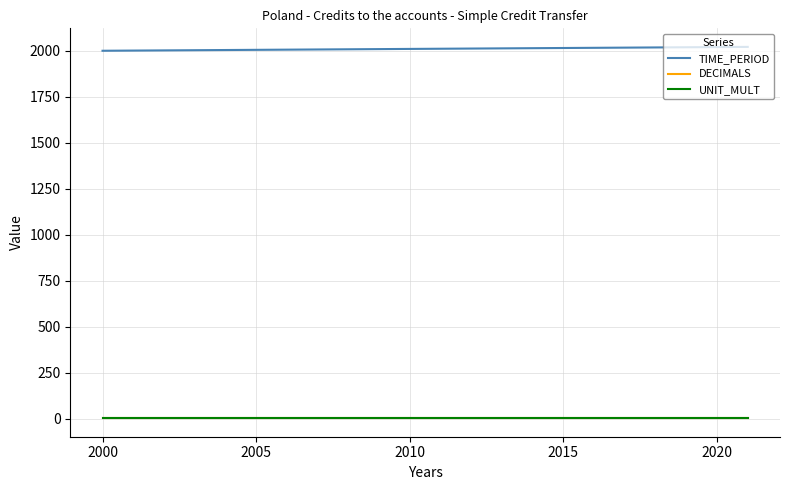

True or false: DECIMALS and TIME_PERIOD cross at least once.

False